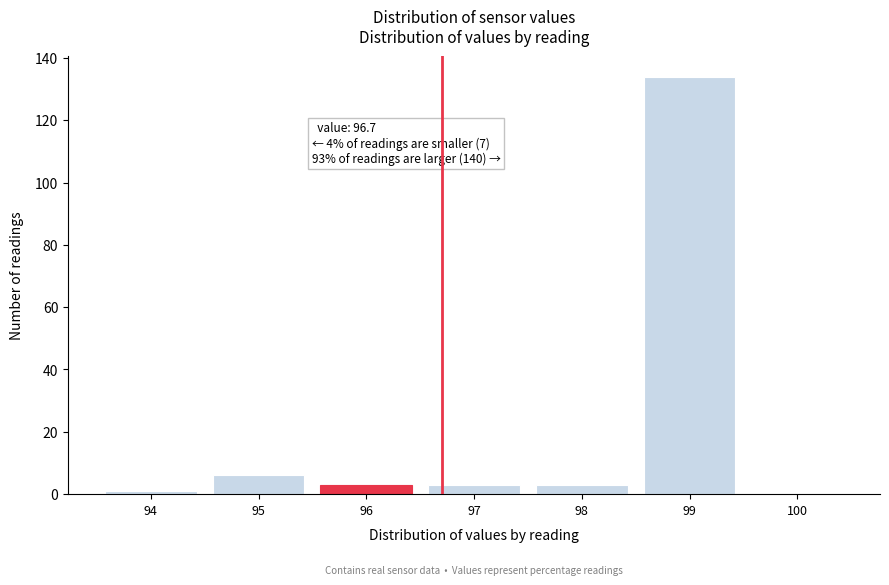

Reading left to right, what are all the values shown in this chart?

94=1	95=6	96=3	97=3	98=3	99=134	100=0